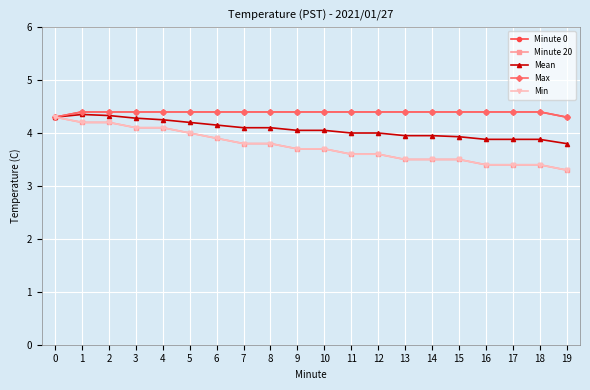

Reading left to right, what are all the values shown in this chart?

Minute 0: 4.3	4.4	4.4	4.4	4.4	4.4	4.4	4.4	4.4	4.4	4.4	4.4	4.4	4.4	4.4	4.4	4.4	4.4	4.4	4.3
Minute 20: 4.3	4.2	4.2	4.1	4.1	4.0	3.9	3.8	3.8	3.7	3.7	3.6	3.6	3.5	3.5	3.5	3.4	3.4	3.4	3.3
Mean: 4.3	4.3	4.3	4.3	4.2	4.2	4.2	4.1	4.1	4.0	4.0	4.0	4.0	4.0	4.0	3.9	3.9	3.9	3.9	3.8
Max: 4.3	4.4	4.4	4.4	4.4	4.4	4.4	4.4	4.4	4.4	4.4	4.4	4.4	4.4	4.4	4.4	4.4	4.4	4.4	4.3
Min: 4.3	4.2	4.2	4.1	4.1	4.0	3.9	3.8	3.8	3.7	3.7	3.6	3.6	3.5	3.5	3.5	3.4	3.4	3.4	3.3